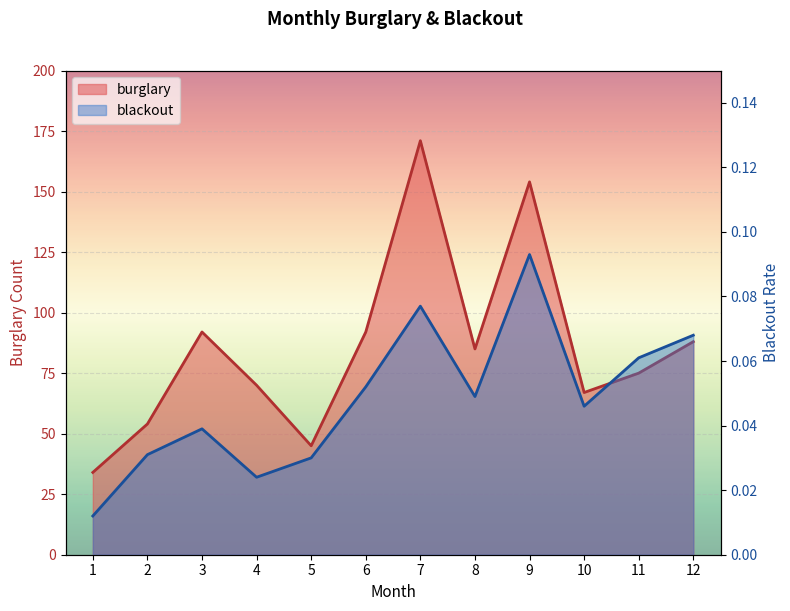

What is the difference between the maximum and minimum values in the burglary series?

137.0